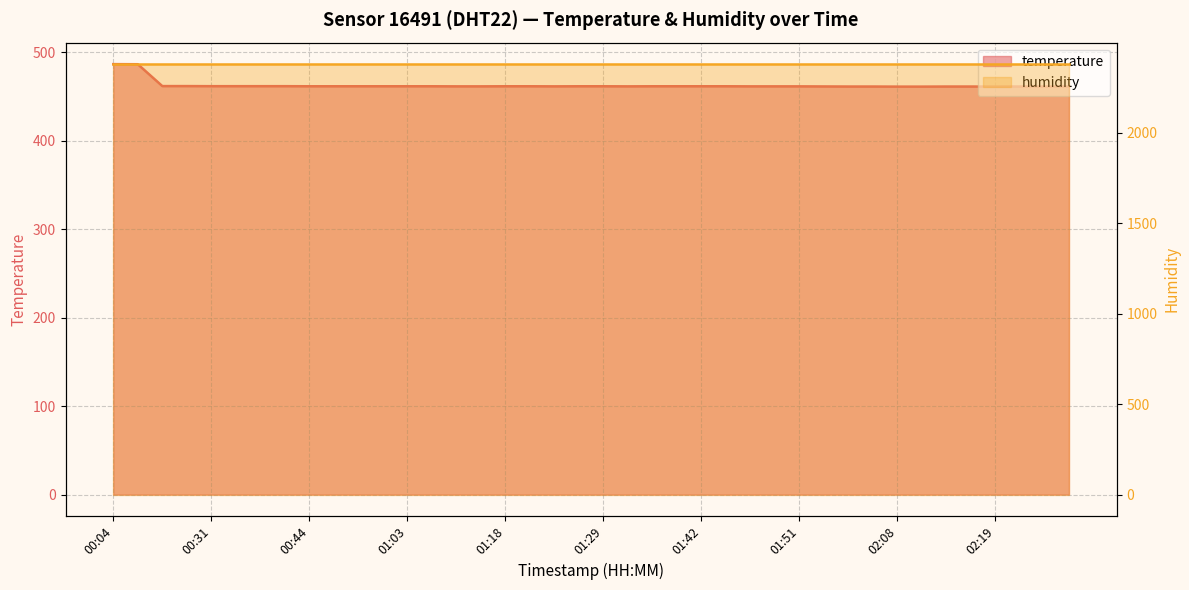

At which category does the chart reach its minimum across all series?

02:08